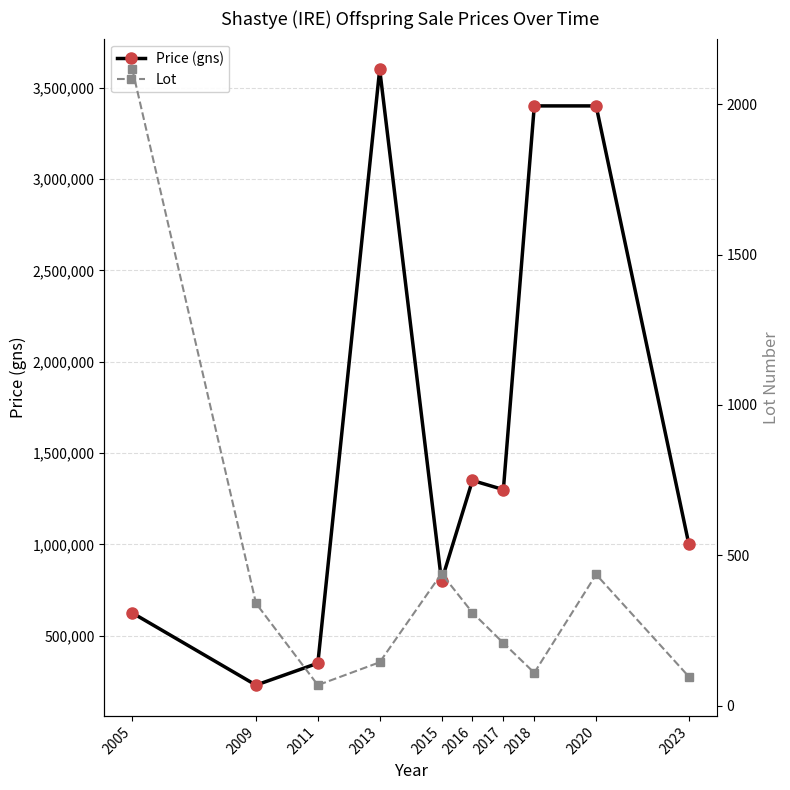

What is the average value of the Price (gns) series?

1605500